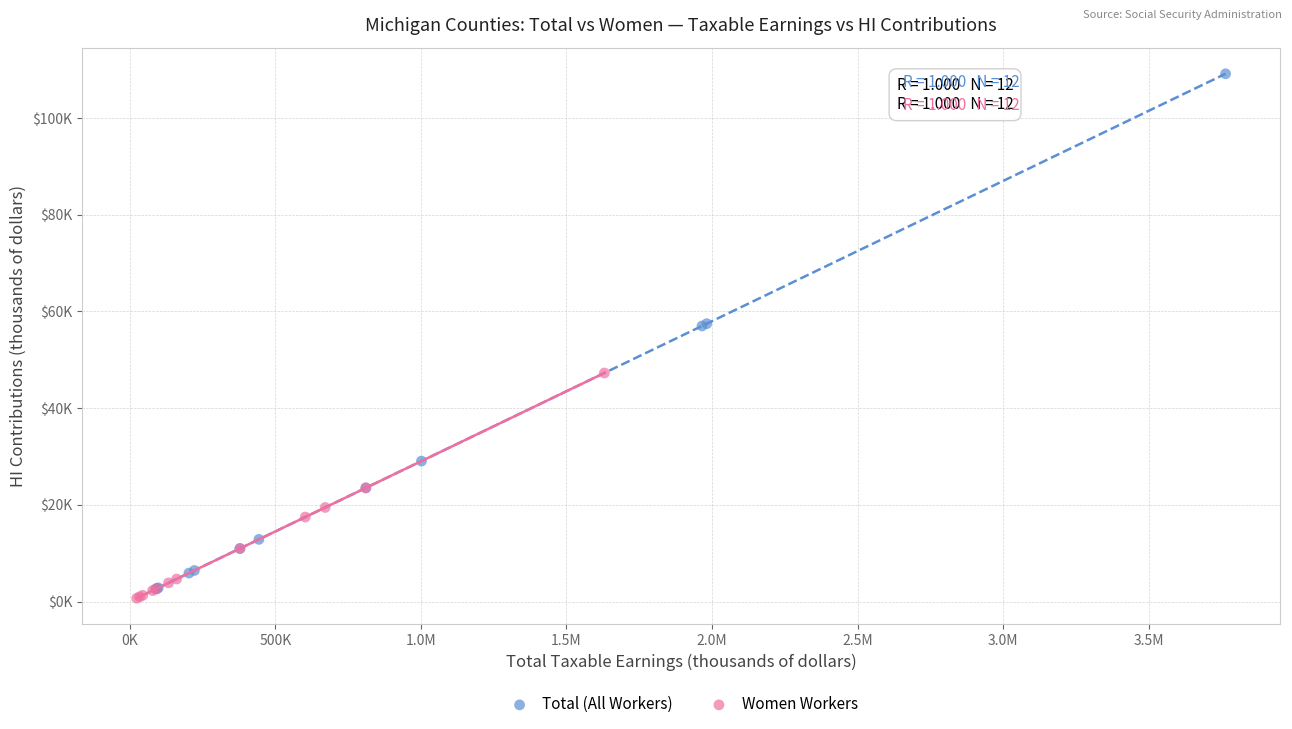

What are all the series names shown in the legend?

Total (All Workers), Women Workers